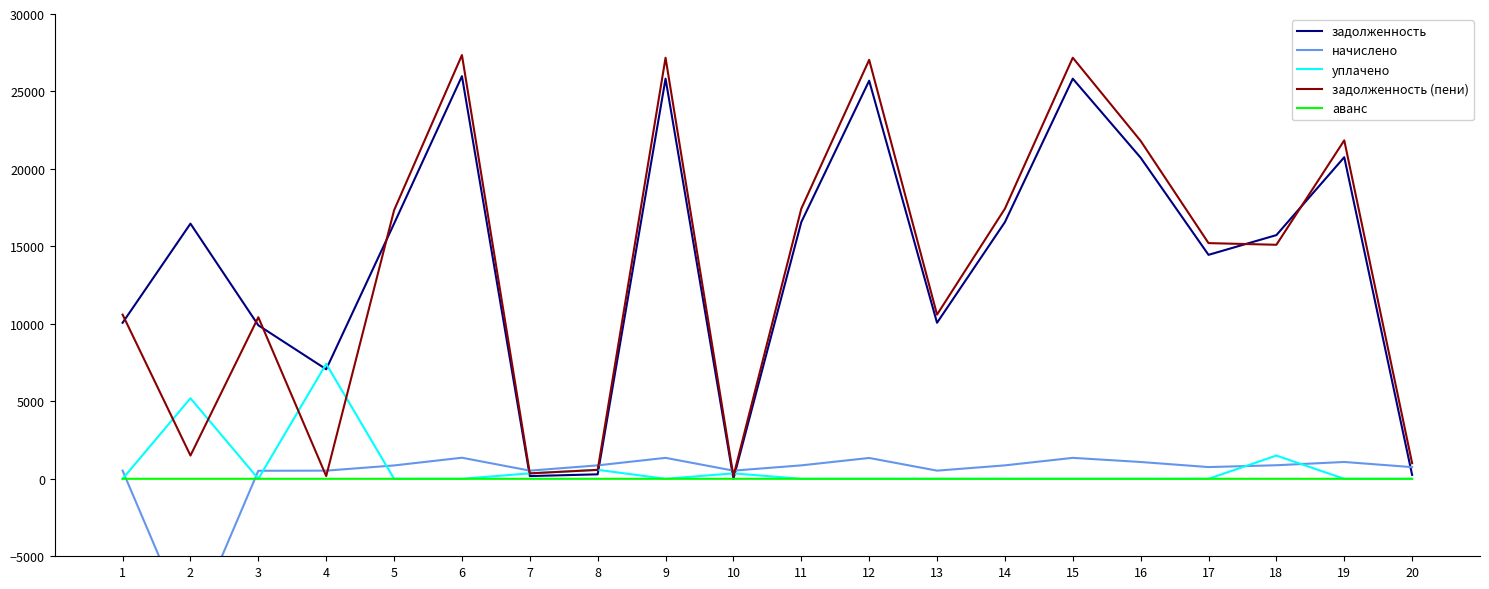

At which category does аванс reach its first local peak?

10